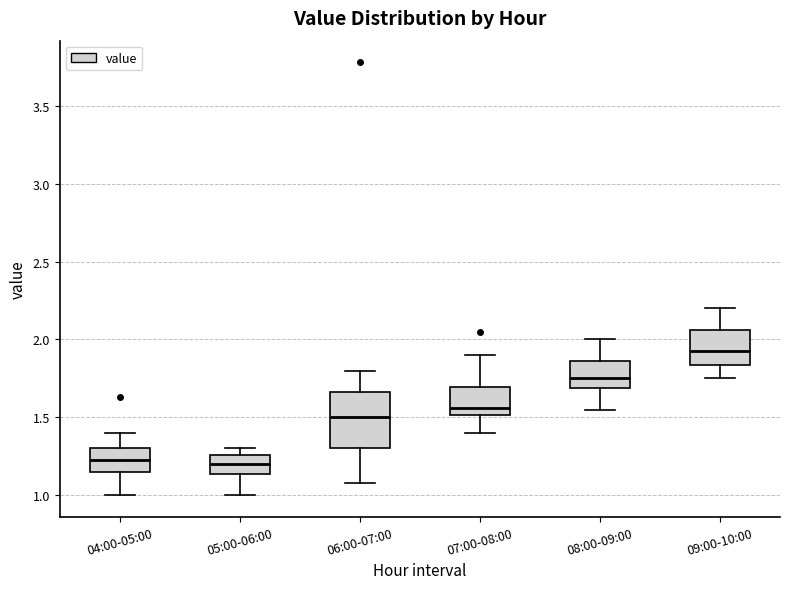

Where is the lower edge of the box for 09:00-10:00 on the y-axis? The values are not printed on the chart, so give them approximately, as read against the axis.

1.85